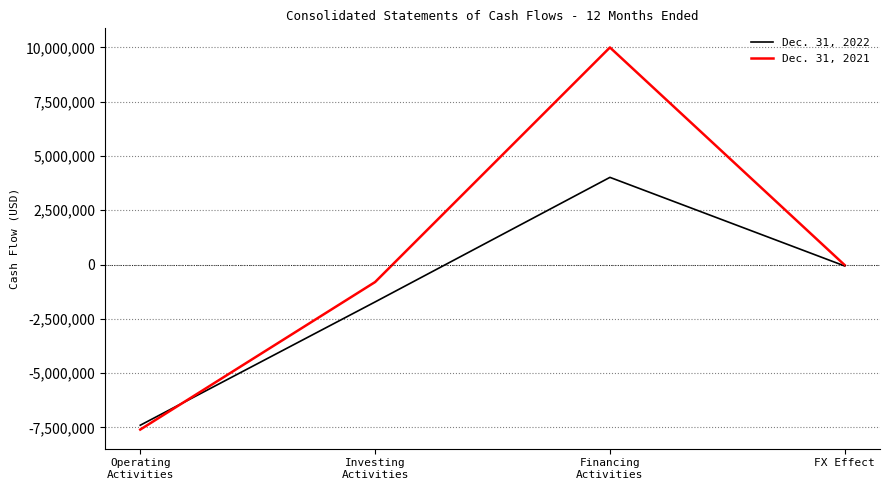

How many interior local peaks does the Dec. 31, 2021 series have?

1